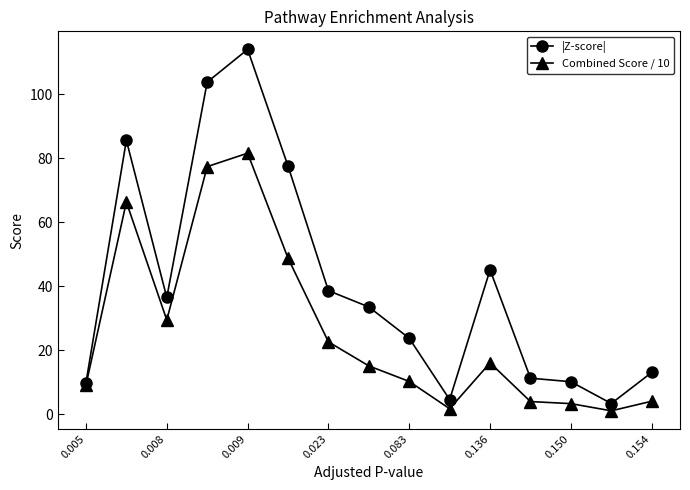

True or false: Combined Score / 10 has more than 1 interior local peaks.

True